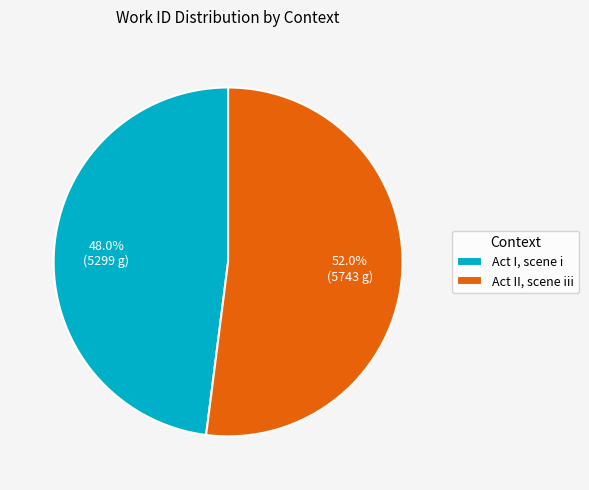

Between Act II, scene iii and Act I, scene i, which is larger?

Act II, scene iii